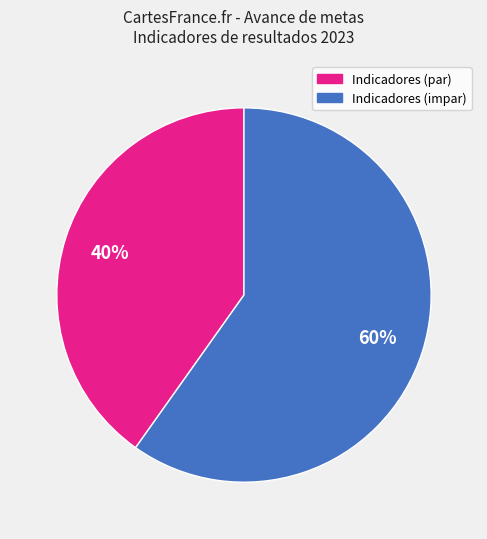

To the nearest percent, what is the difference between the largest and smallest slice percentages?

20%